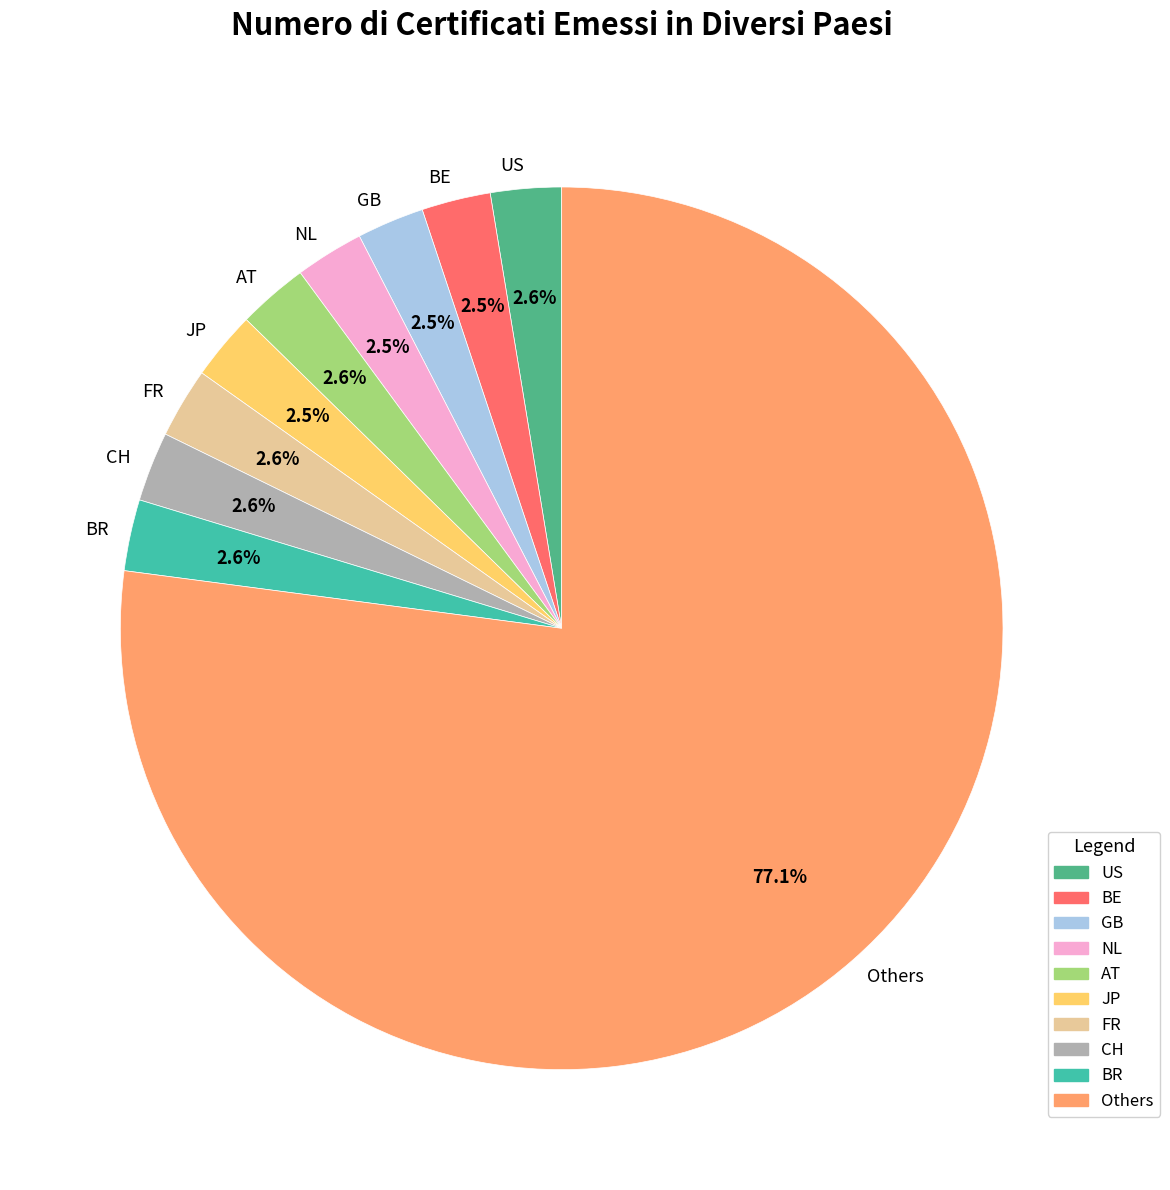

Between GB and Others, which is larger?

Others